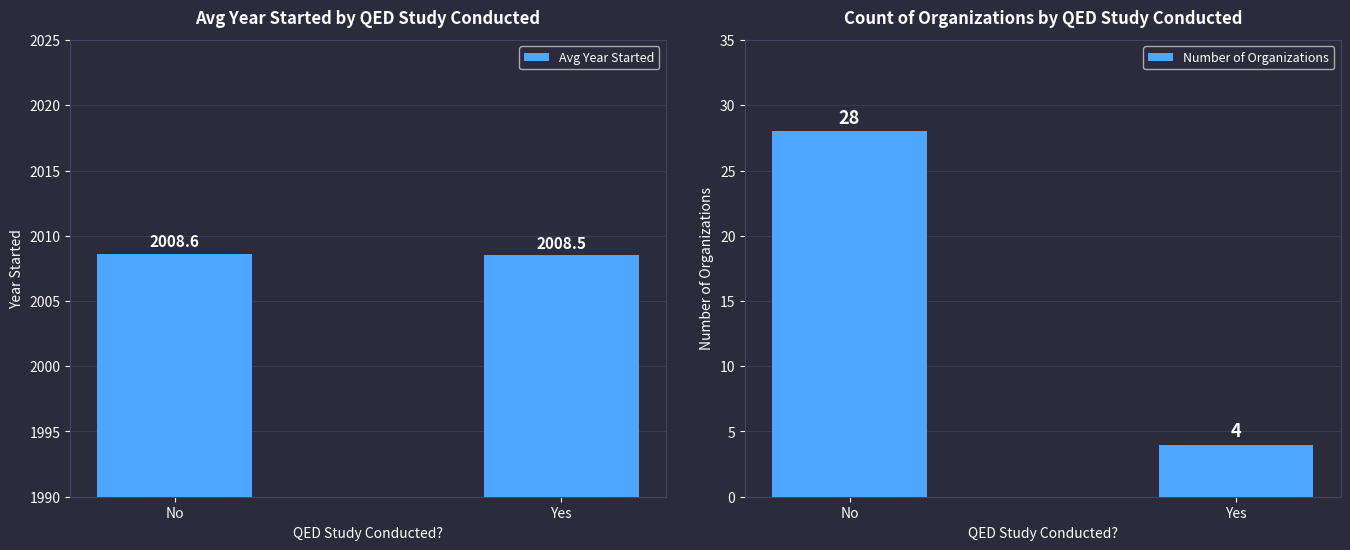

How many Avg Year Started values are between 2008 and 2009?

2